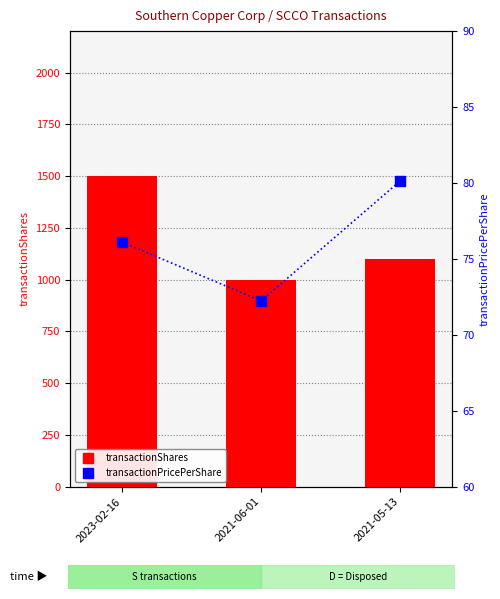

What is the spread (max minus min) of values at 2021-05-13?

1019.9